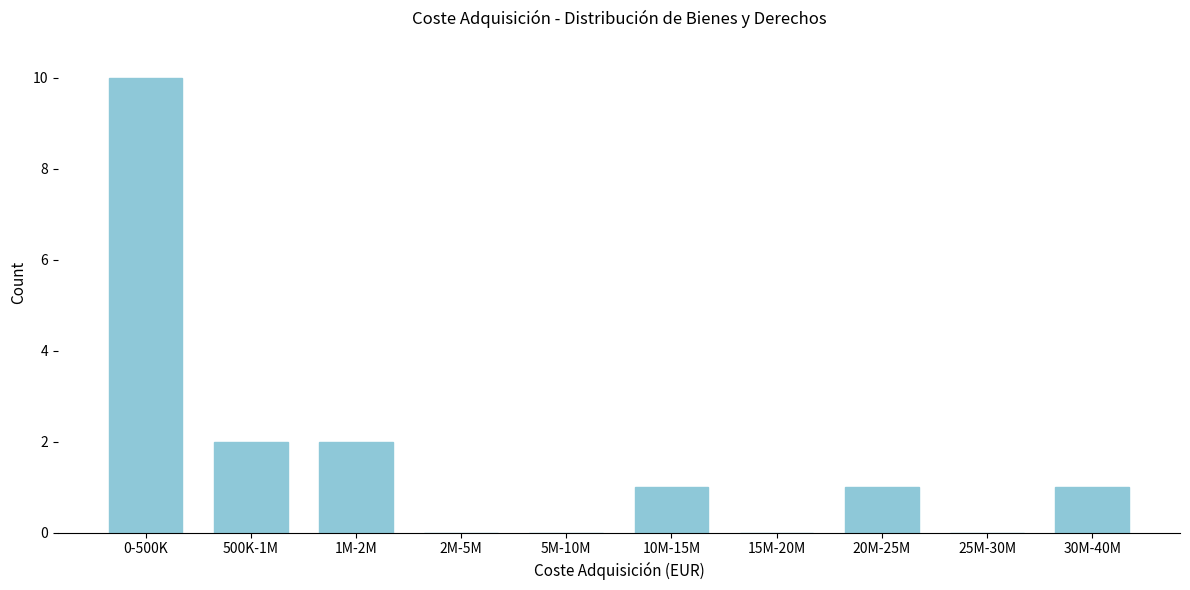

Reading left to right, what are all the values shown in this chart?

0-500K=10	500K-1M=2	1M-2M=2	2M-5M=0	5M-10M=0	10M-15M=1	15M-20M=0	20M-25M=1	25M-30M=0	30M-40M=1